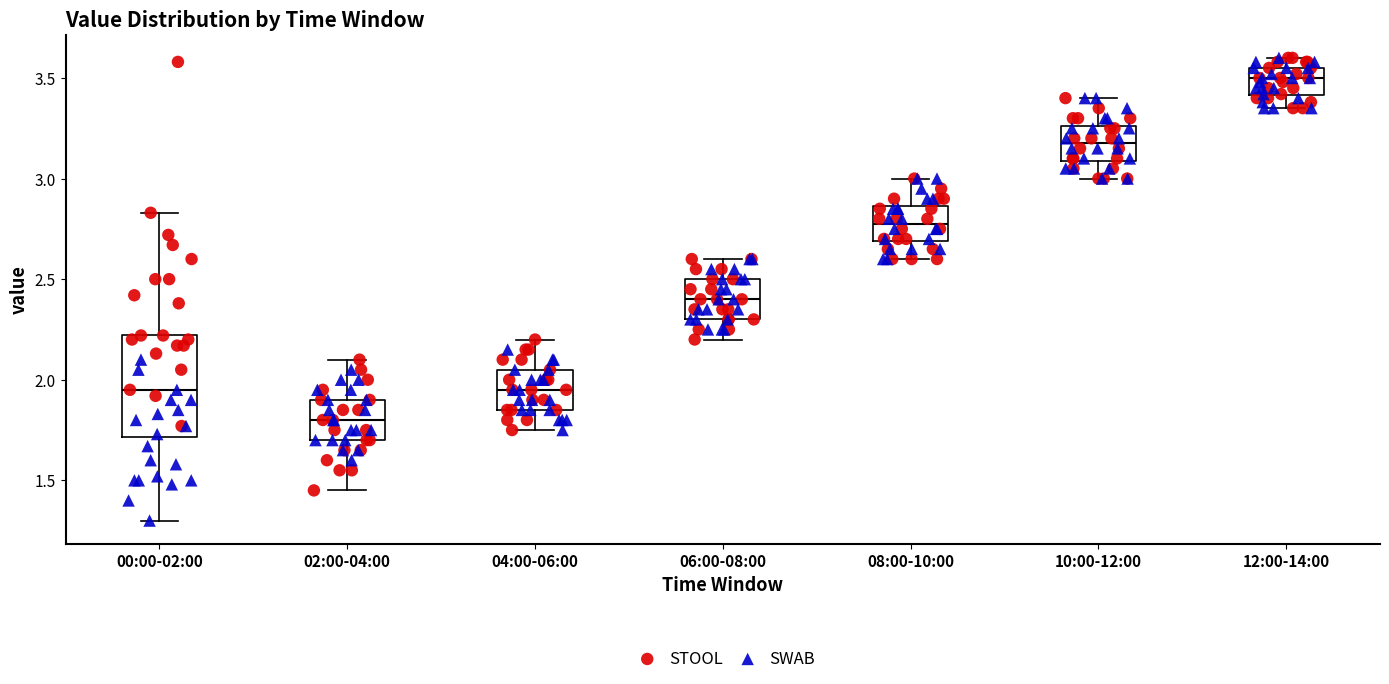

Where is the lower edge of the box for 06:00-08:00 on the y-axis? The values are not printed on the chart, so give them approximately, as read against the axis.

2.30